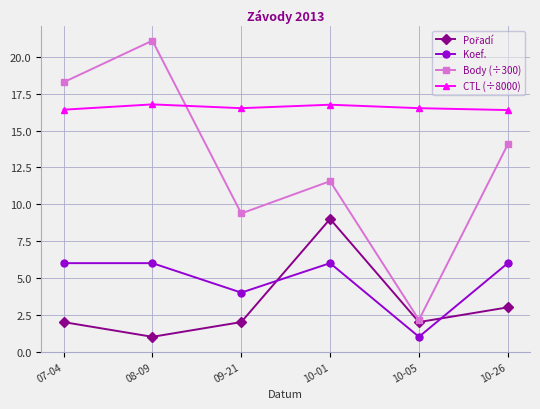

What is the total value across all series at 09-21?

31.9